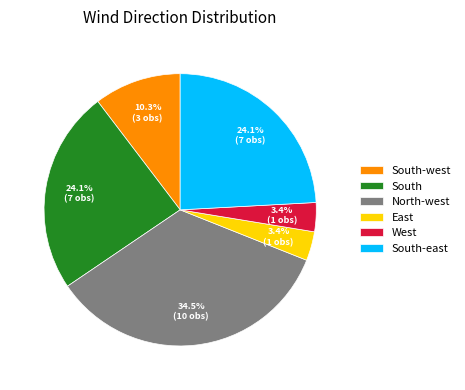

What percentage is the East slice, to the nearest percent?

3%